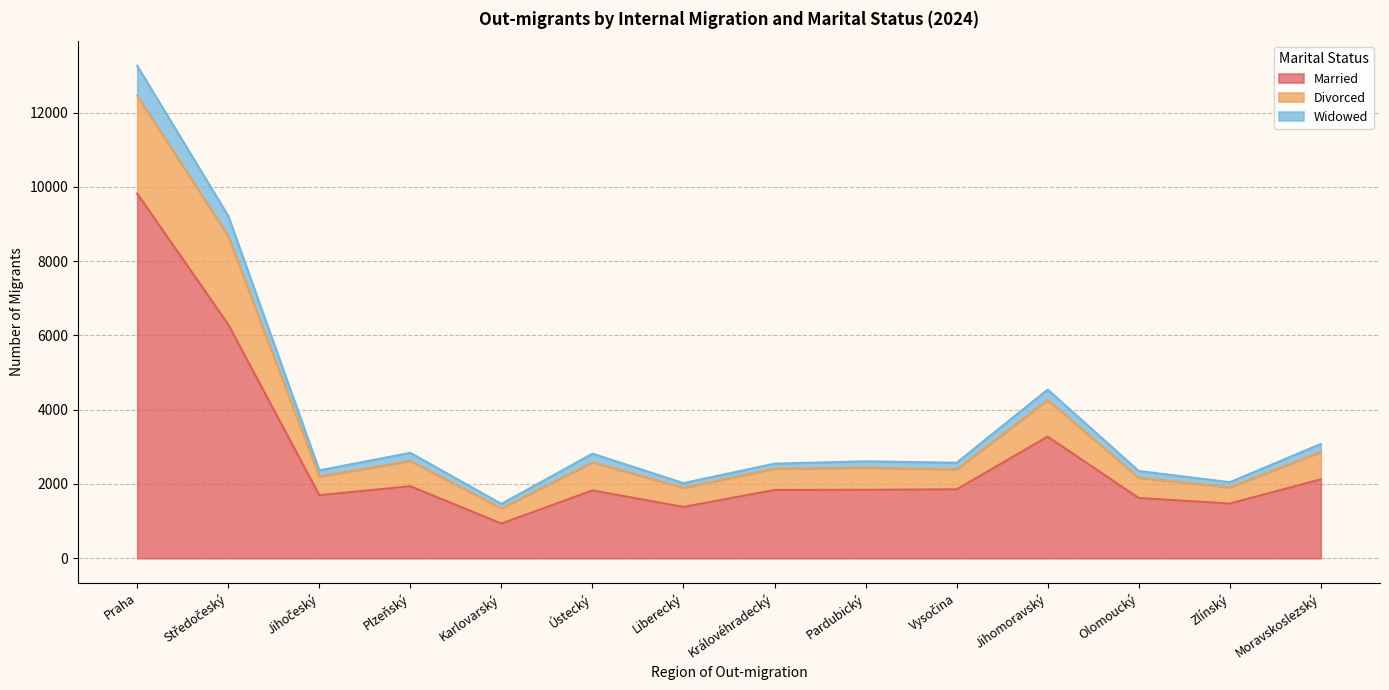

True or false: Widowed and Divorced cross at least once.

False